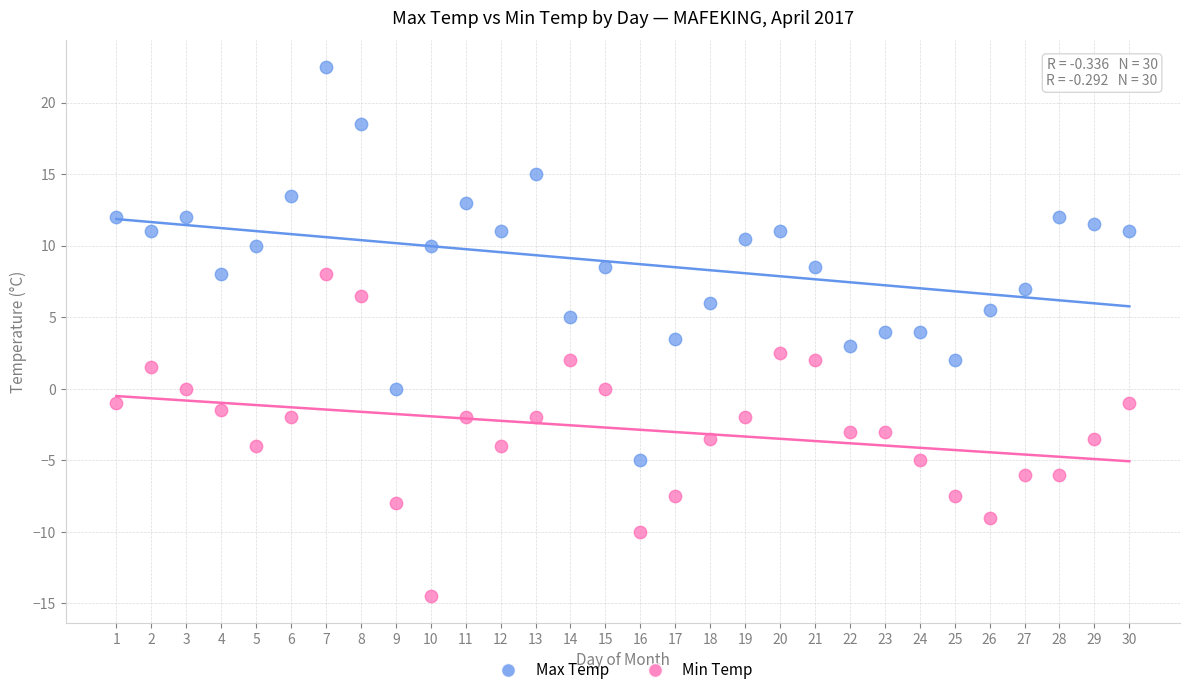

Which series contains the lowest Y value?

Min Temp